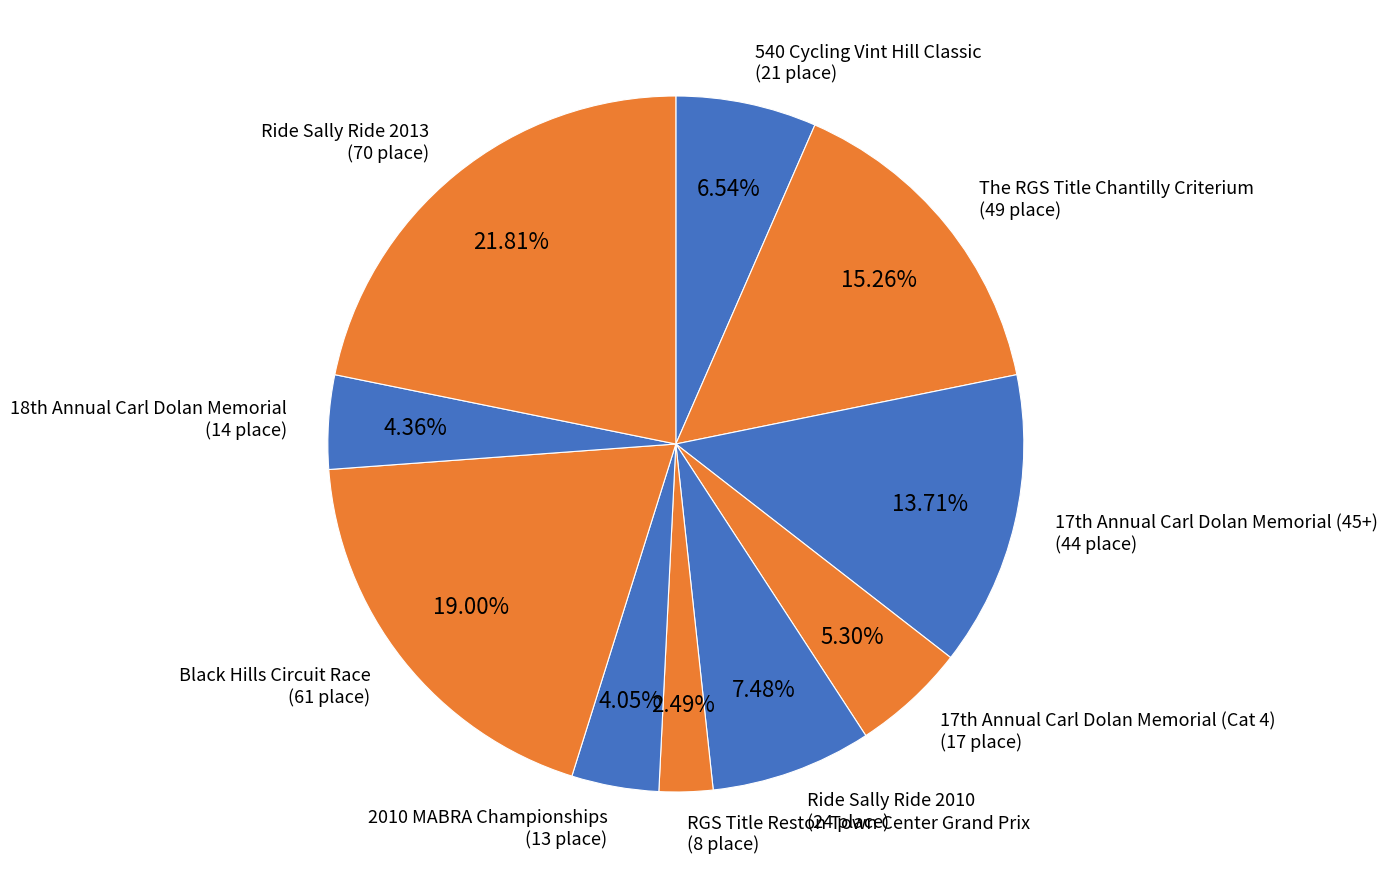

Do Ride Sally Ride 2010 (24 place) and Ride Sally Ride 2013 (70 place) together represent more than half of the pie?

No